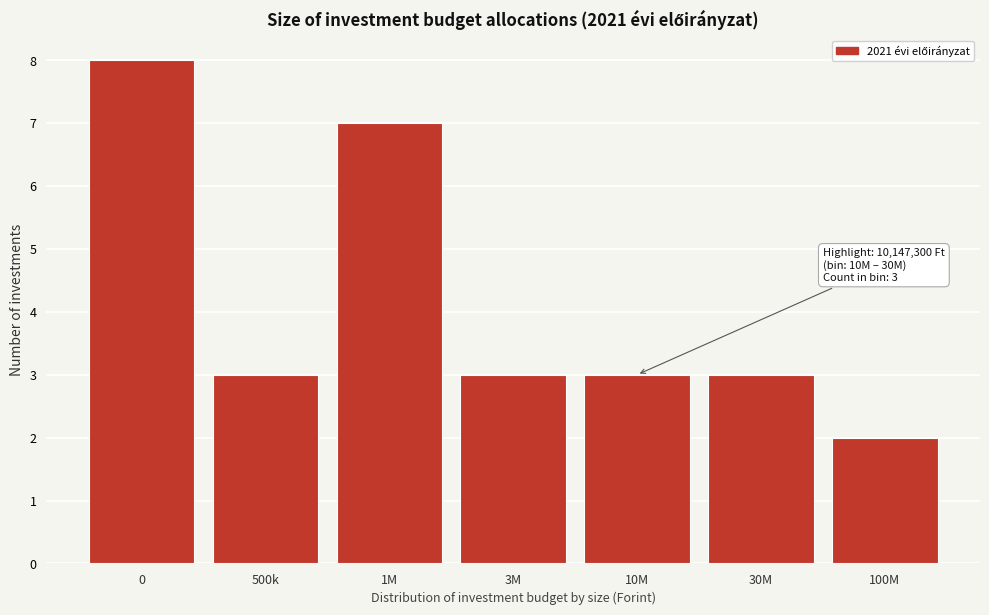

Reading left to right, transcribe all the data shown in this chart.

8	3	7	3	3	3	2